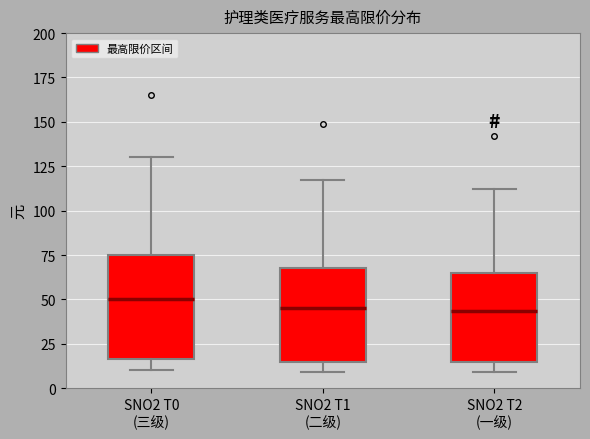

Reading left to right, transcribe this box plot: for each box, give where its median line is, the range the box spans, and where its two whiskers end, as read against the y-axis. The values are not printed on the chart, so give them approximately, as read against the axis.

SNO2 T0 (三级): median 50, box 15 to 75, whiskers 10 to 130
SNO2 T1 (二级): median 45, box 15 to 70, whiskers 10 to 115
SNO2 T2 (一级): median 45, box 15 to 65, whiskers 10 to 110